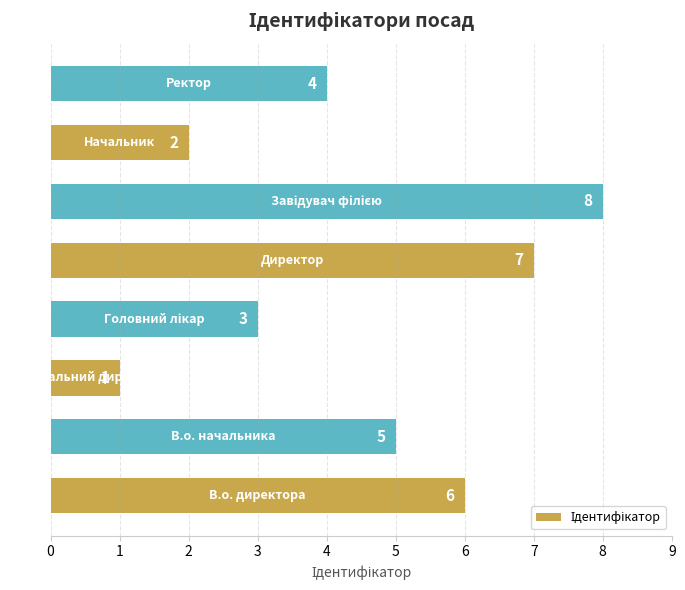

What is the maximum value shown in the chart?

8